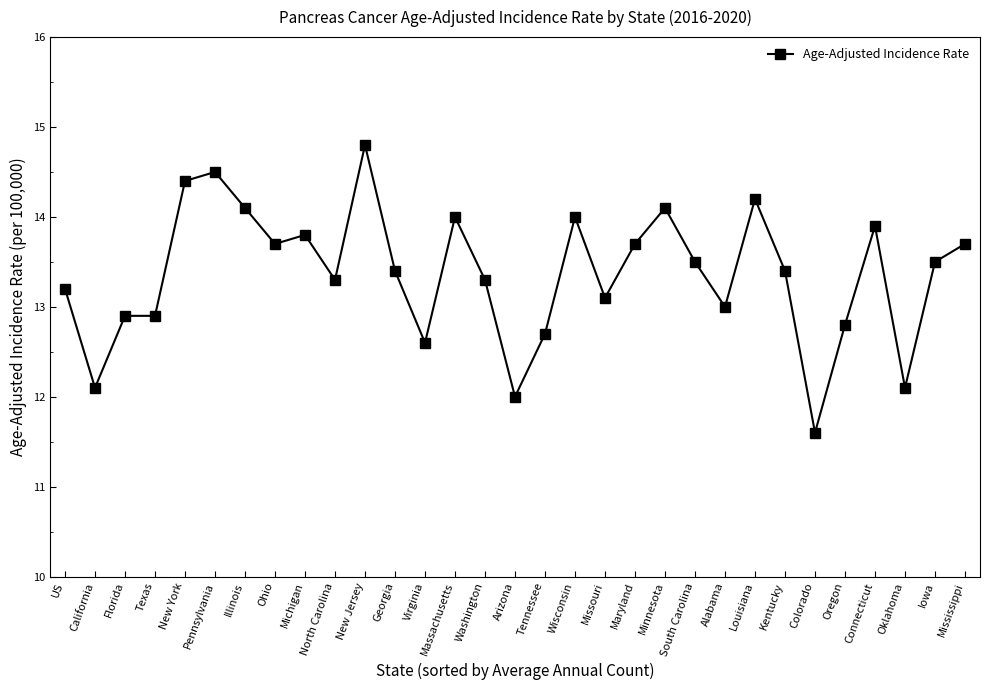

What is the value of the 5th point from the left?

14.4